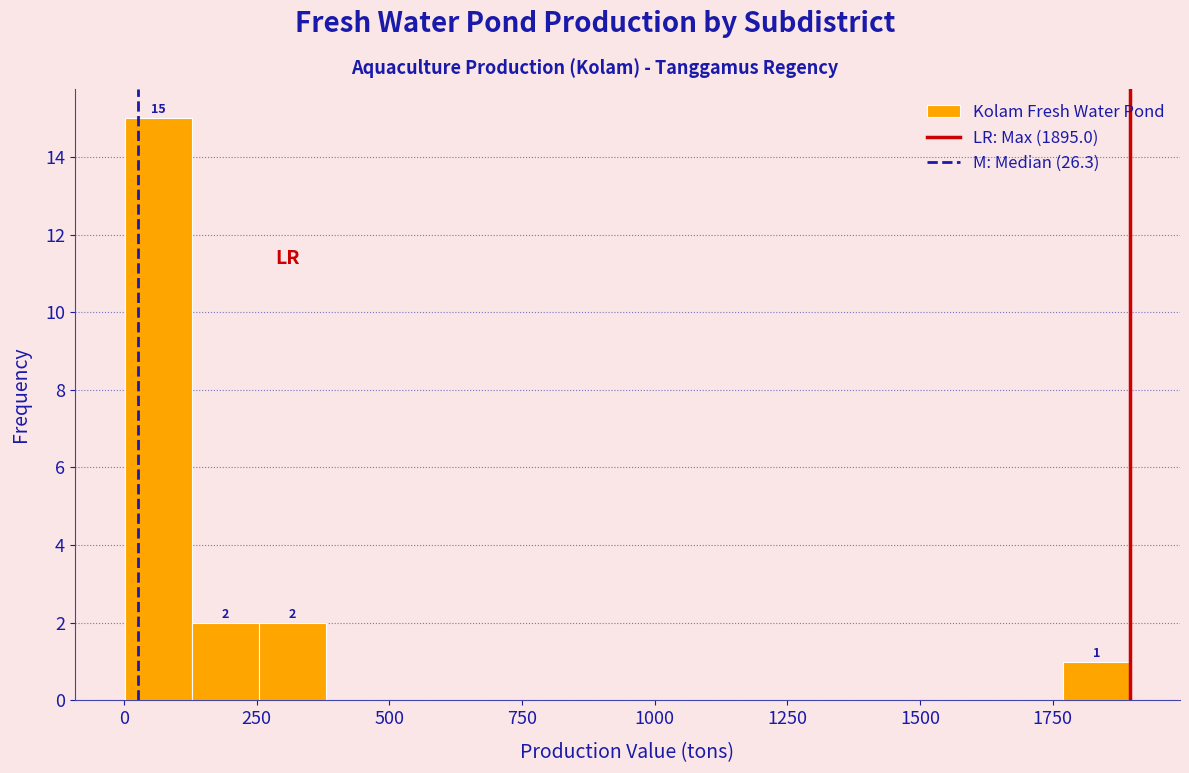

Read against the x-axis, roughly where is the centre of the tallest bar?

50